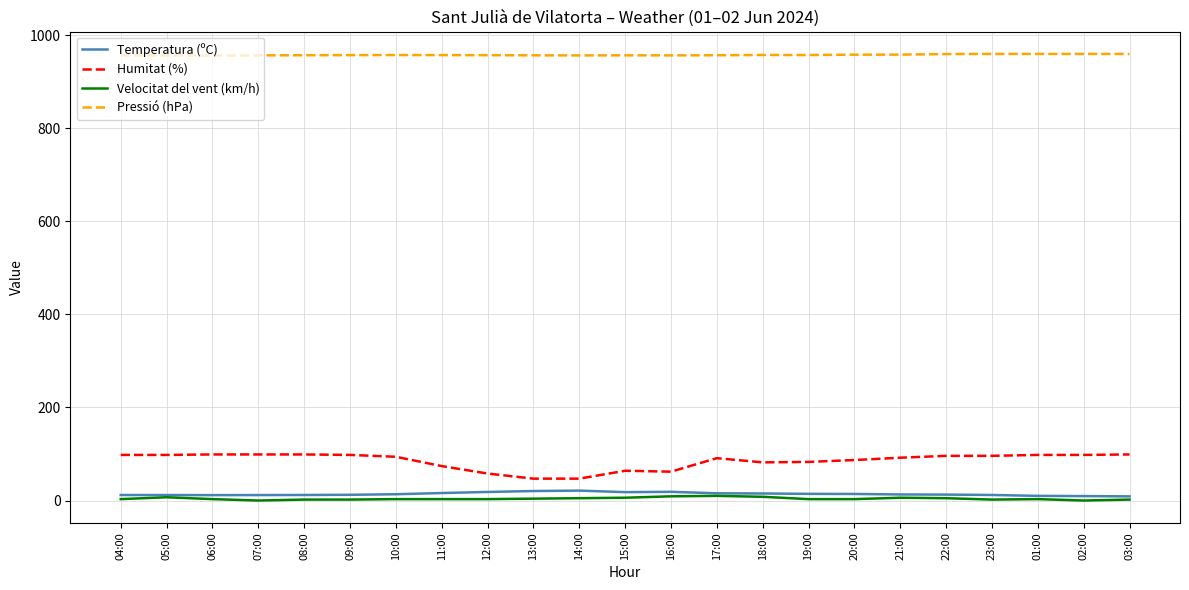

What is the total value across all series at 10:00?

1067.9